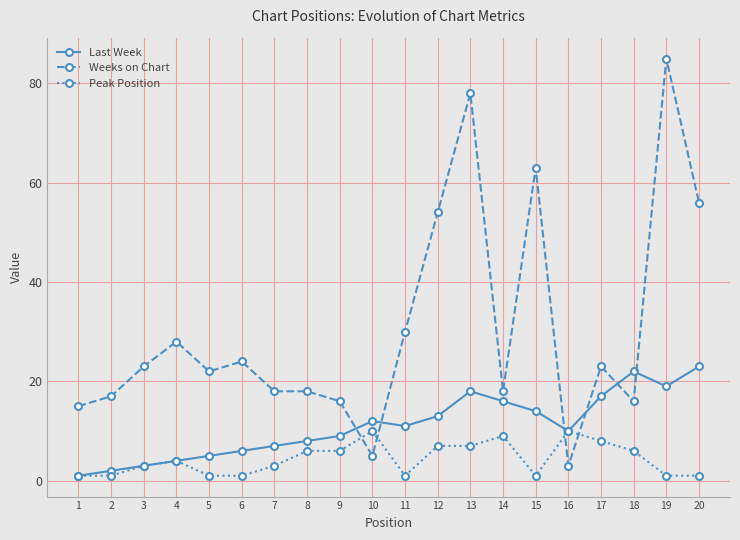

Which series has the largest range (max minus min)?

Weeks on Chart